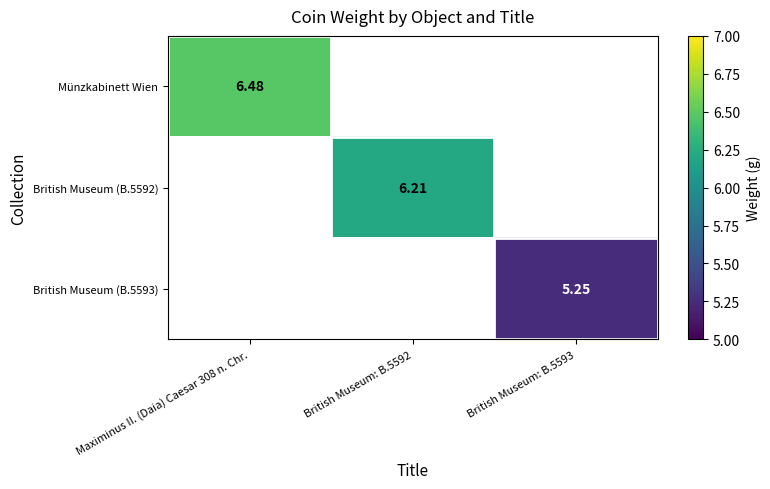

What is the total value across all series at British Museum: B.5592?

6.2